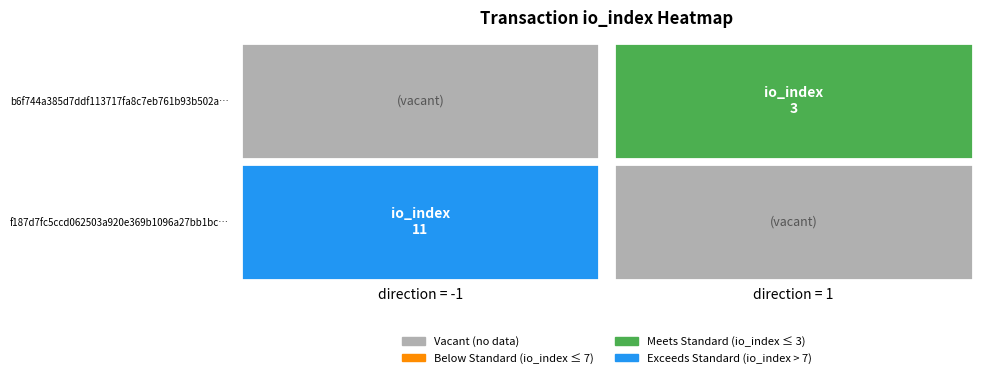

True or false: b6f744a385d7ddf113717fa8c7eb761b93b502a has a value of 1 at io_index.

False